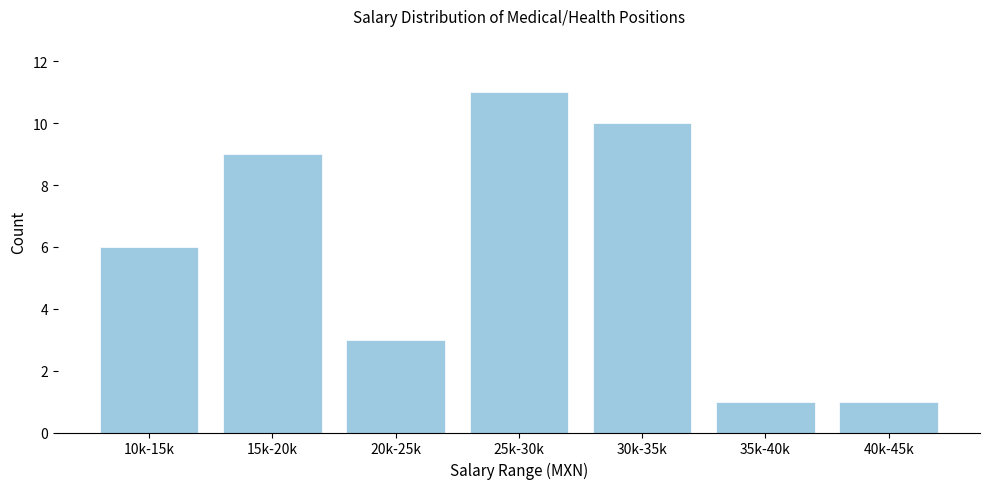

Reading left to right, what are all the values shown in this chart?

6	9	3	11	10	1	1